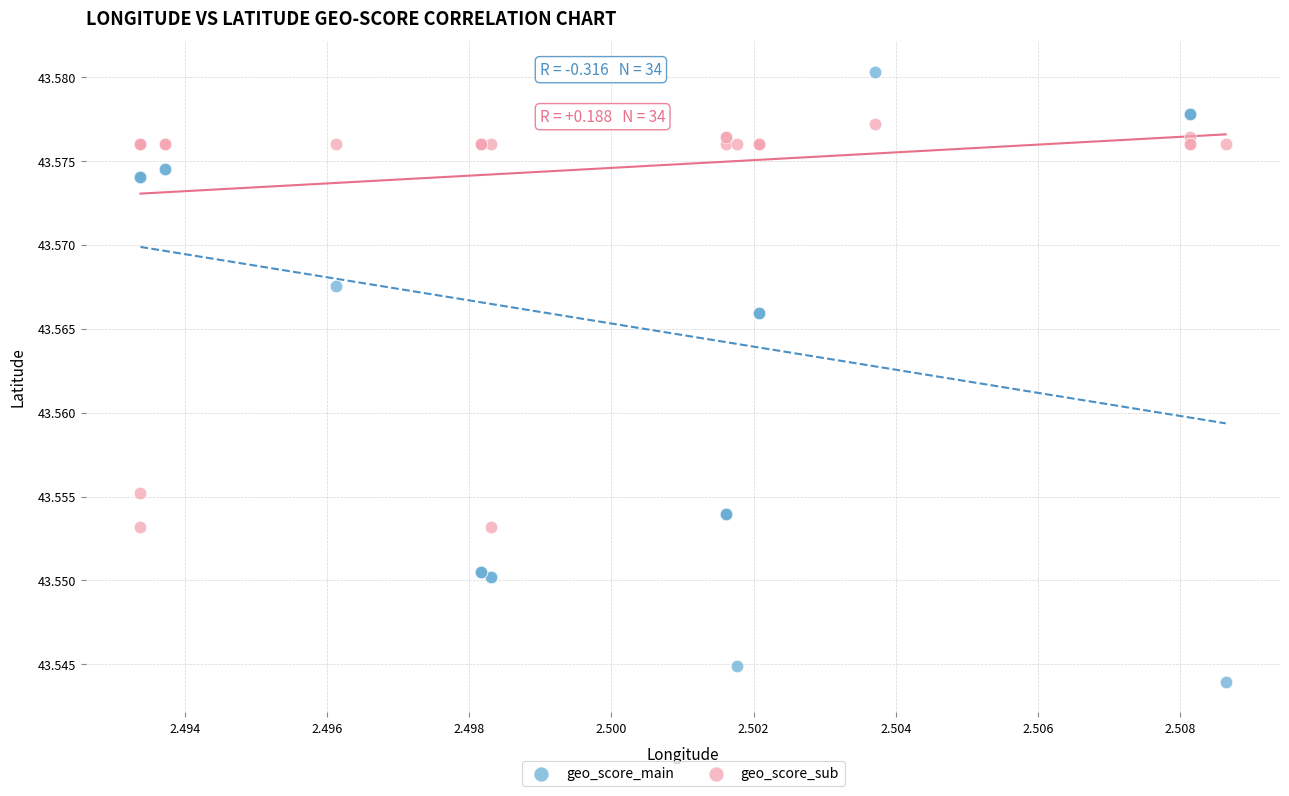

Which series contains the lowest Y value?

geo_score_main